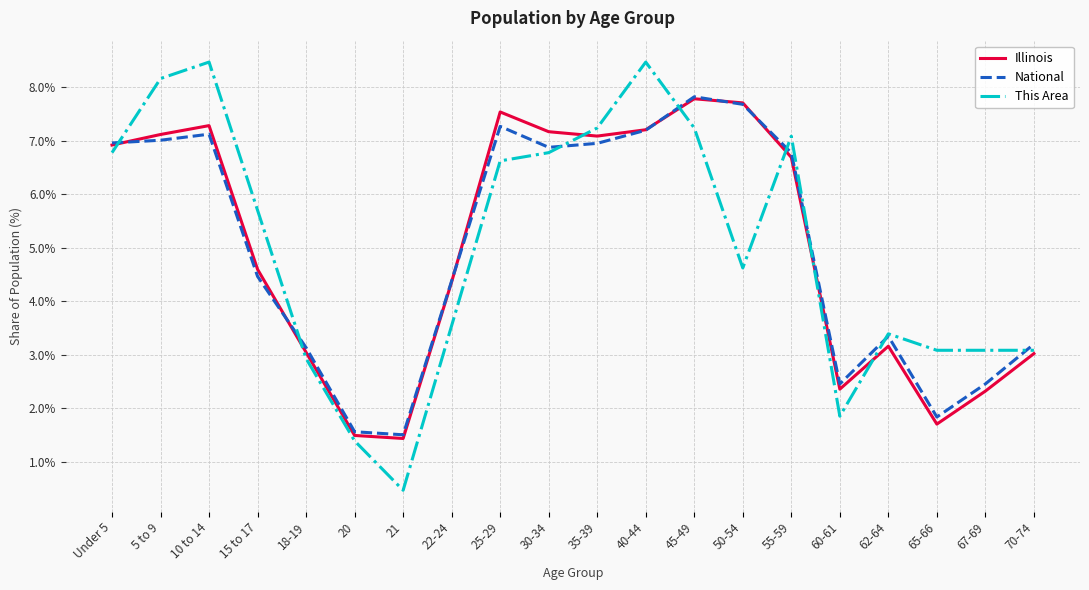

What is the total value across all series at 60-61?

6.7